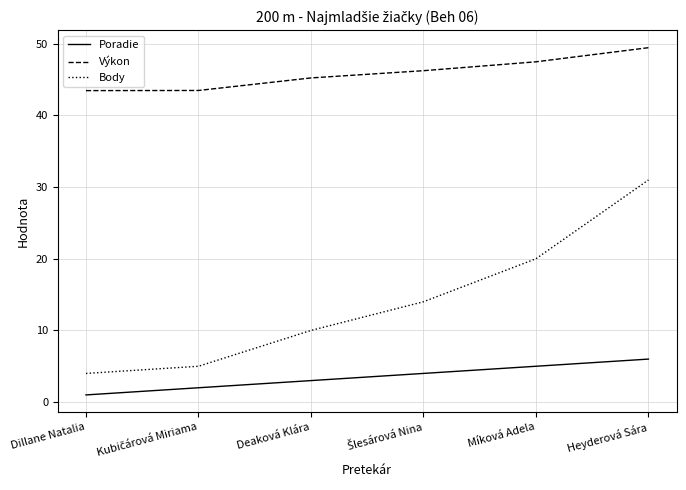

True or false: Poradie and Body intersect in this chart.

False